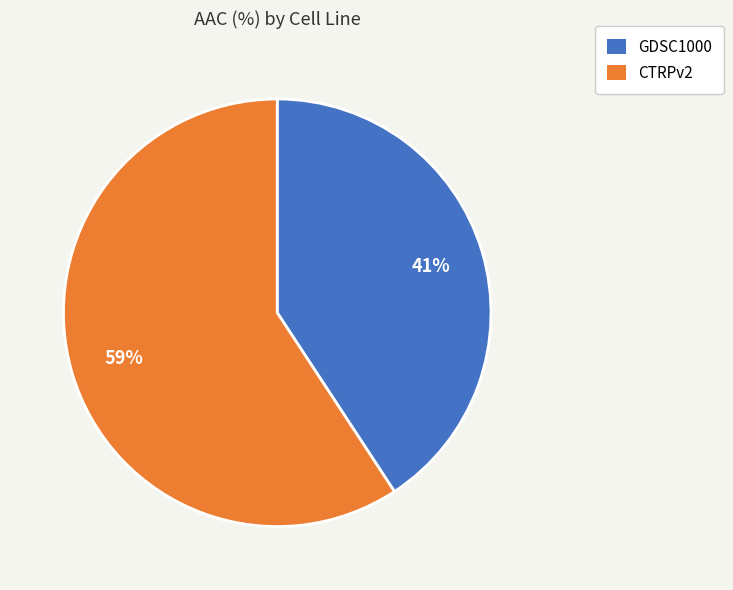

Is the sum of GDSC1000 and CTRPv2 greater than half?

Yes